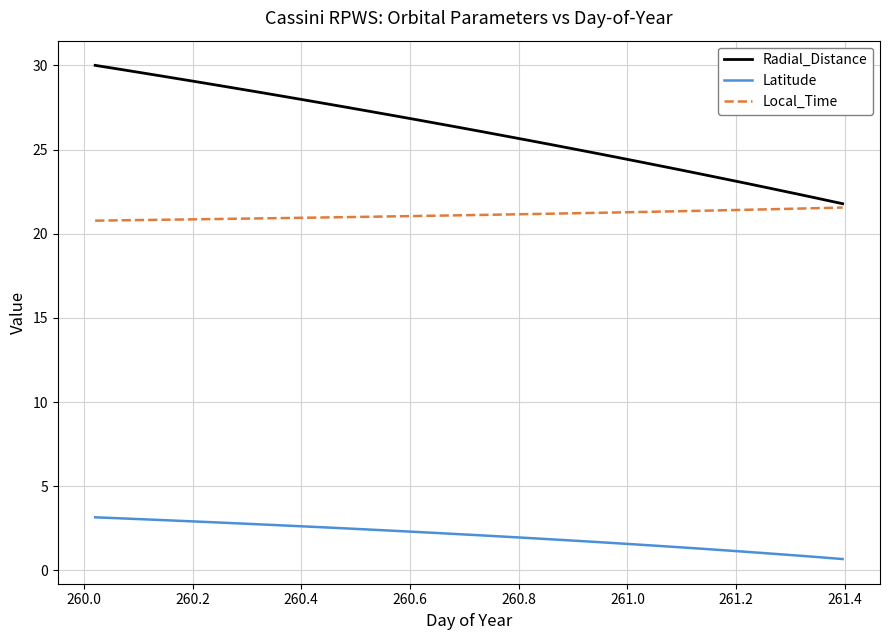

Which series has the widest spread of values?

Radial_Distance